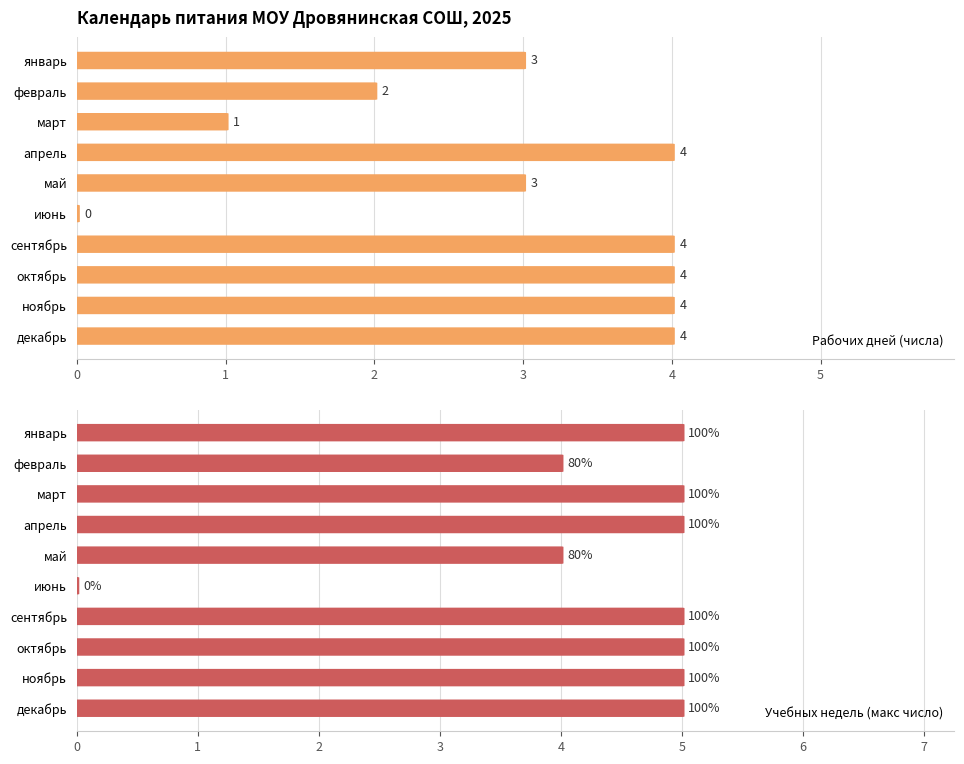

Count the Рабочих дней (числа) values in the range 2 to 4.

8